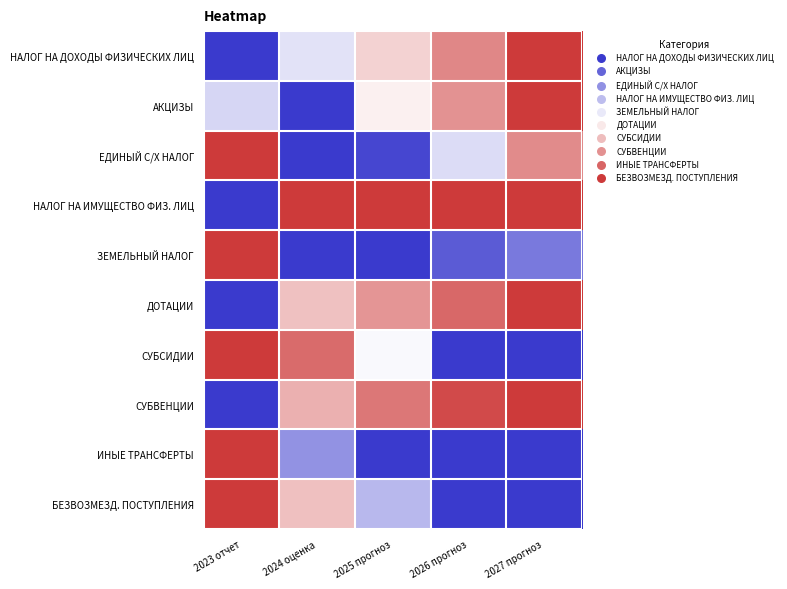

Which category has the lowest value across all series?

2023 отчет